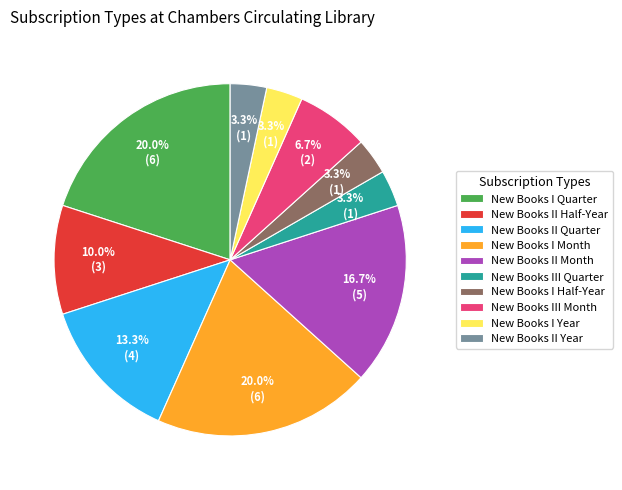

Is it true that New Books II Half-Year is 1% of the pie?

False